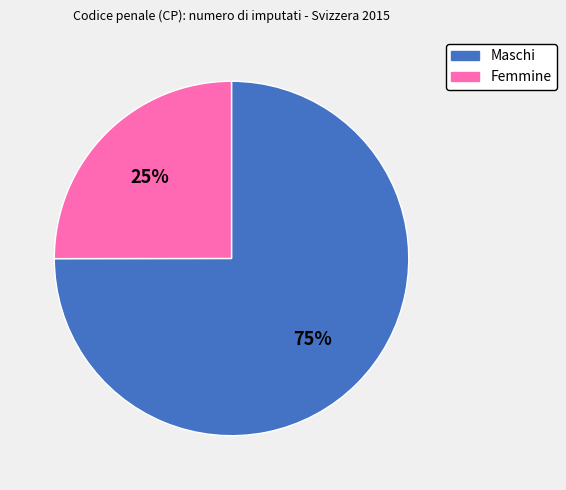

Is there any slice that represents more than half of the pie?

Yes